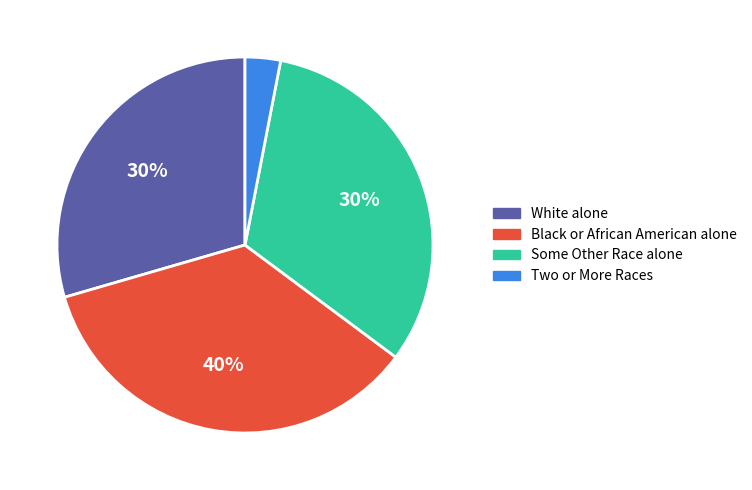

To the nearest percent, what percentage of the pie is Two or More Races?

3%